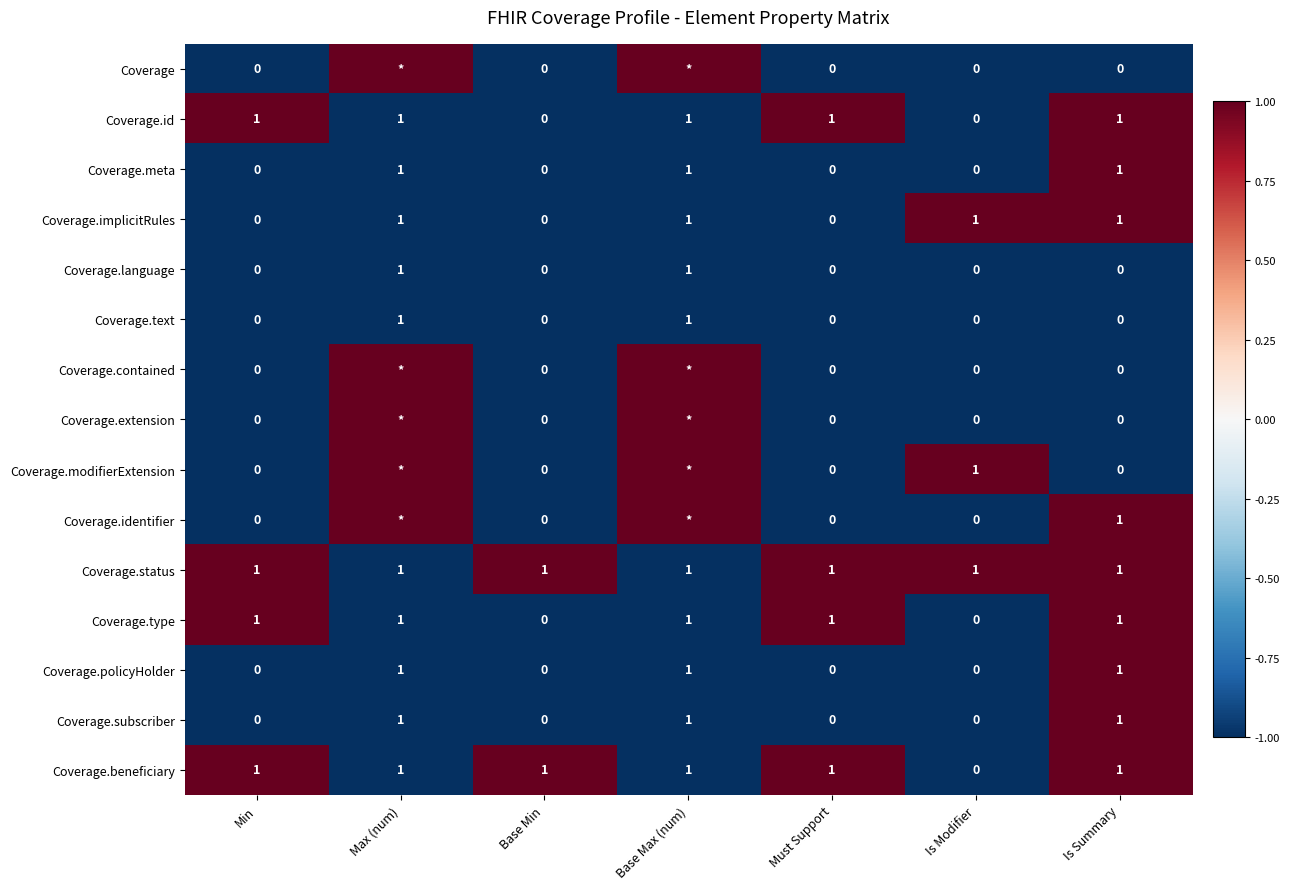

The Coverage.subscriber series shows 0 at Base Min. True or false?

True